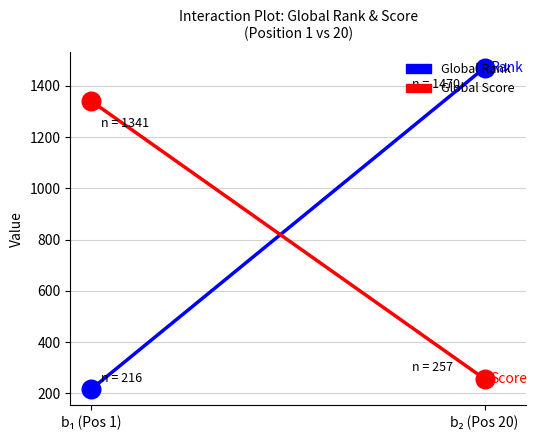

At how many categories does at least one series exceed 1120?

2